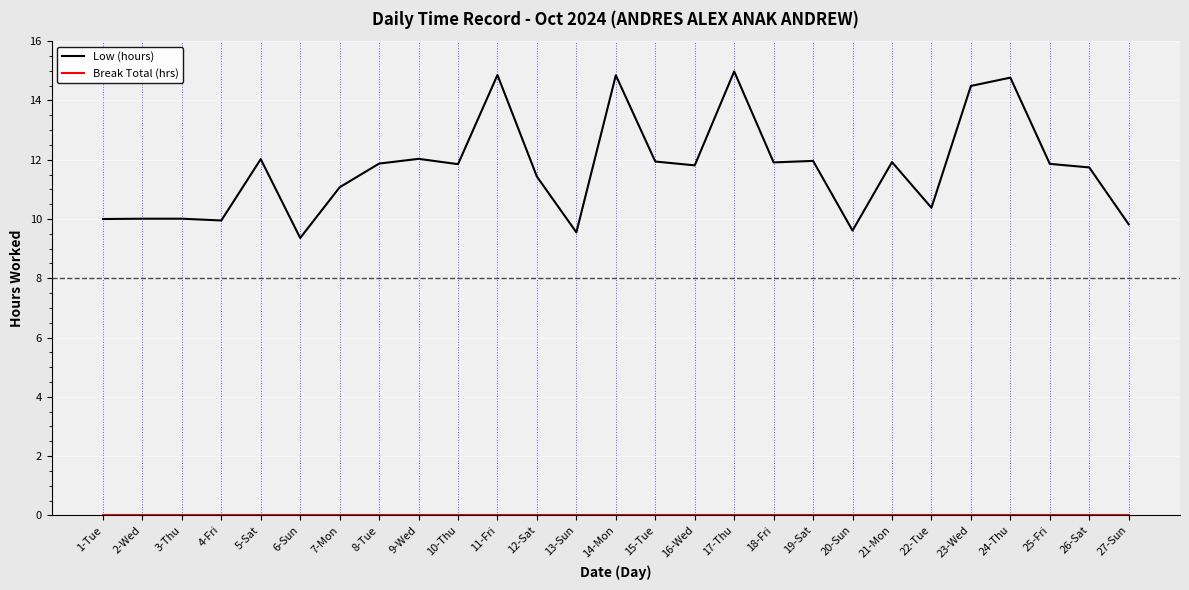

Which series changed the most between 4-Fri and 17-Thu?

Low (hours)